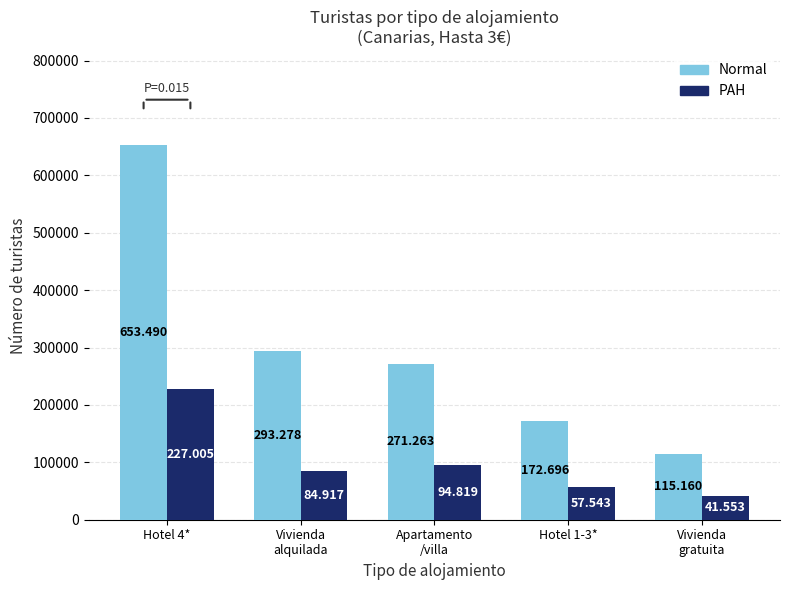

Reading left to right, extract all data points from this chart.

Normal: Hotel 4*=653490	Vivienda
alquilada=293278	Apartamento
/villa=271263	Hotel 1-3*=172696	Vivienda
gratuita=115160
PAH: Hotel 4*=227005	Vivienda
alquilada=84917	Apartamento
/villa=94819	Hotel 1-3*=57543	Vivienda
gratuita=41553